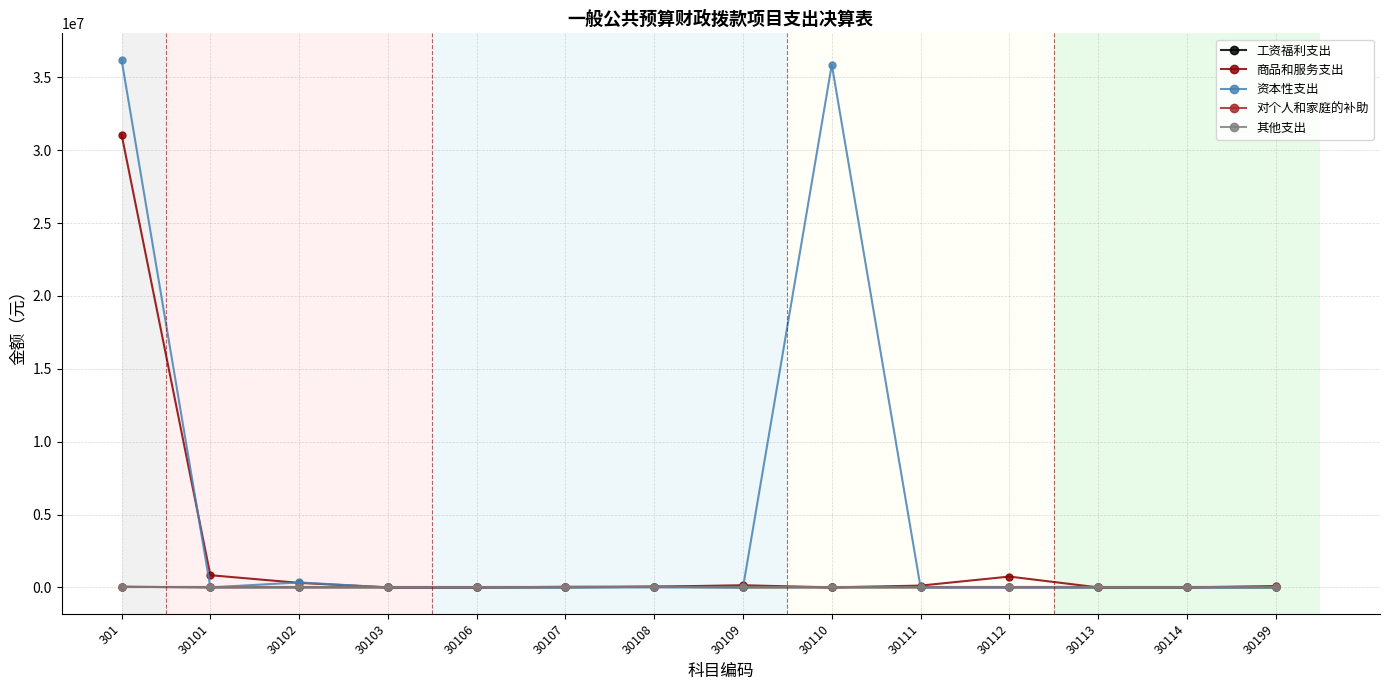

True or false: 其他支出 has more than 0 interior local peaks.

False